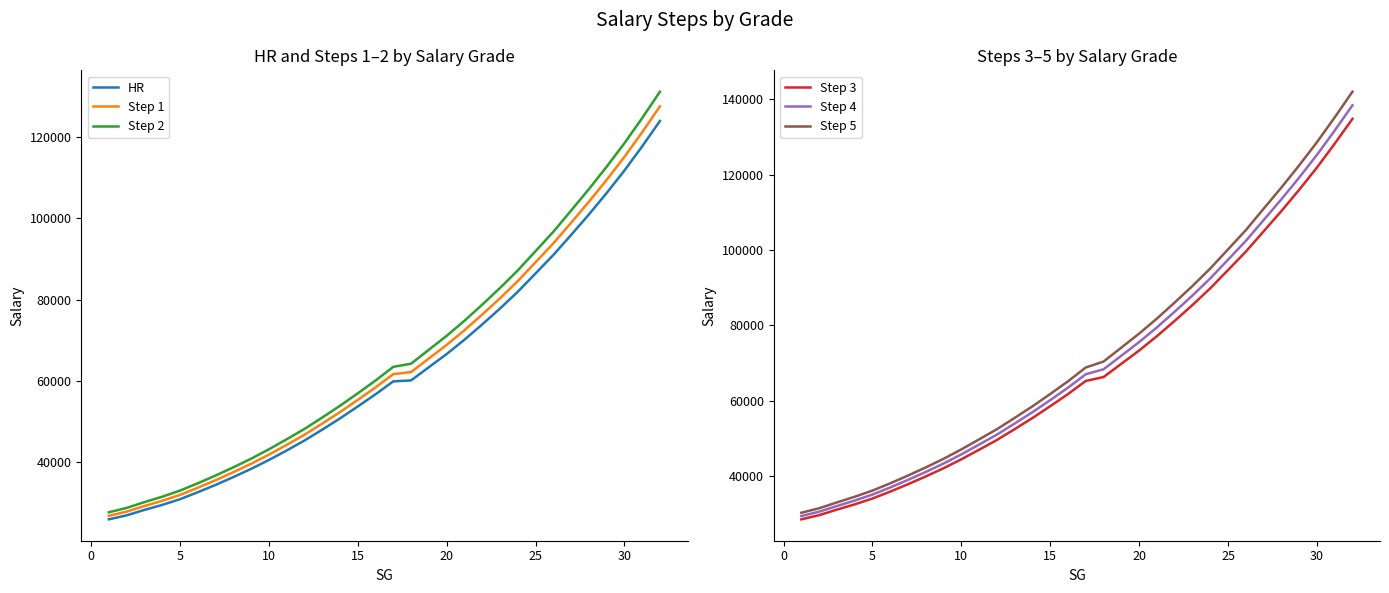

Which series has the largest total across all categories?

Step 5